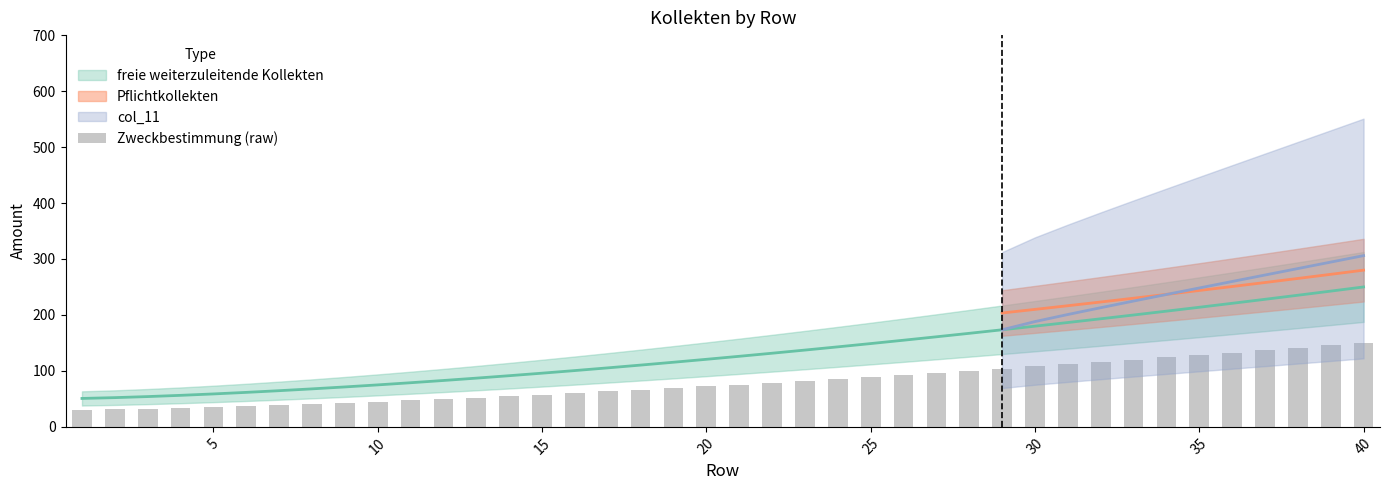

Between 45 and 24, which is larger?

24